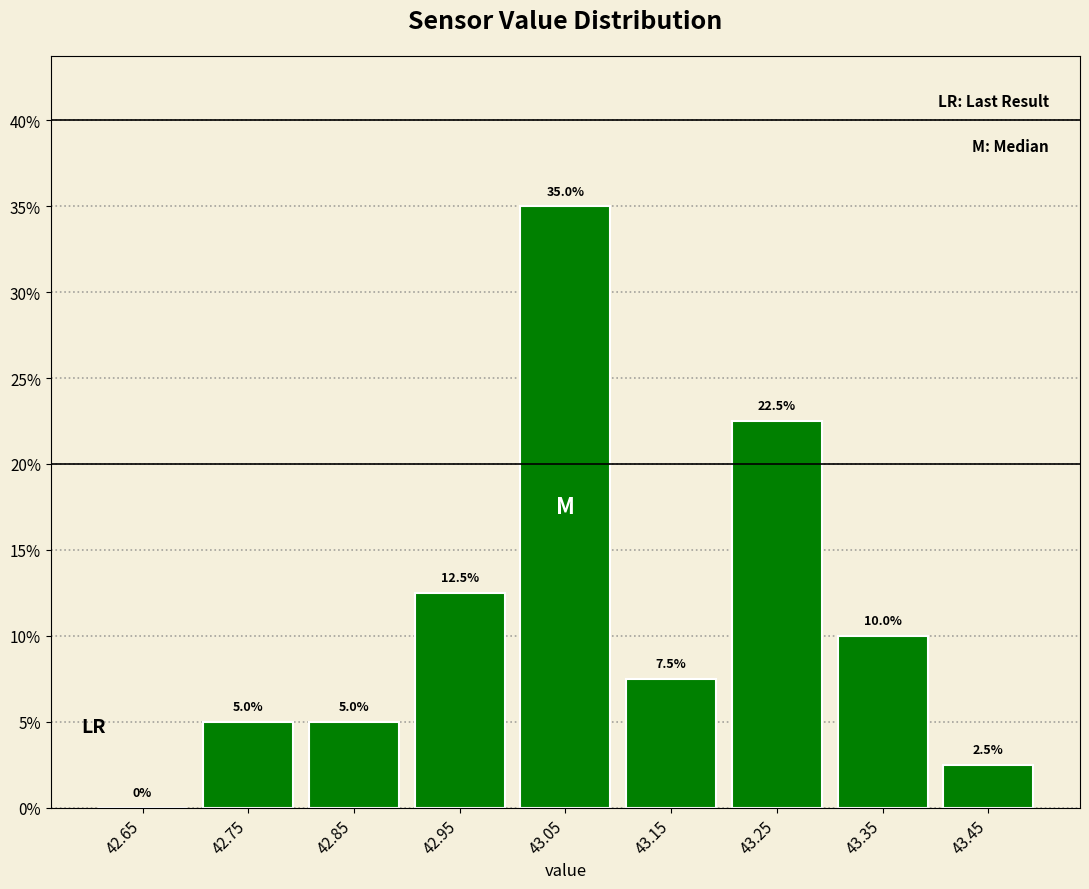

Which range on the x-axis has the tallest bar?

43.0 to 43.1